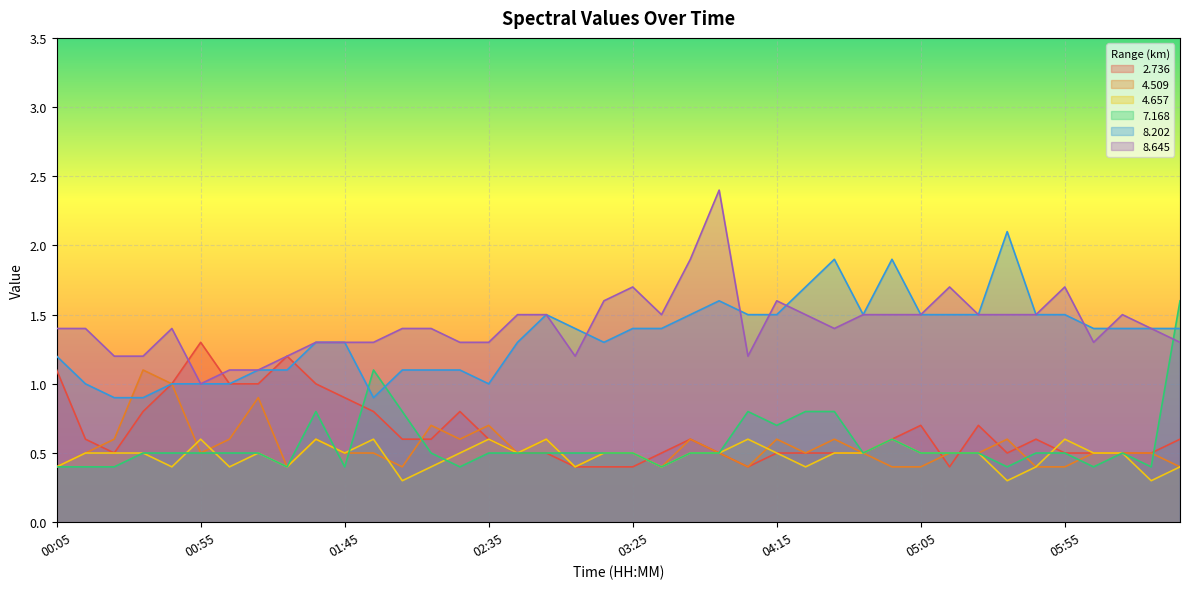

At which category does 8.645 reach its first local peak?

00:45